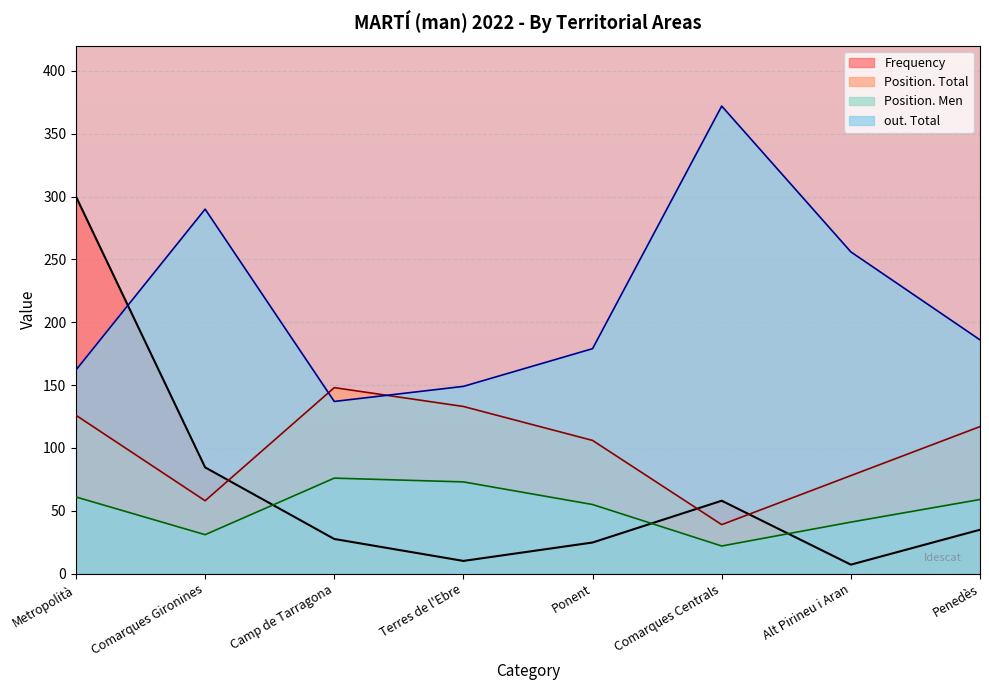

What is the label of the 8th point from the right?

Metropolità